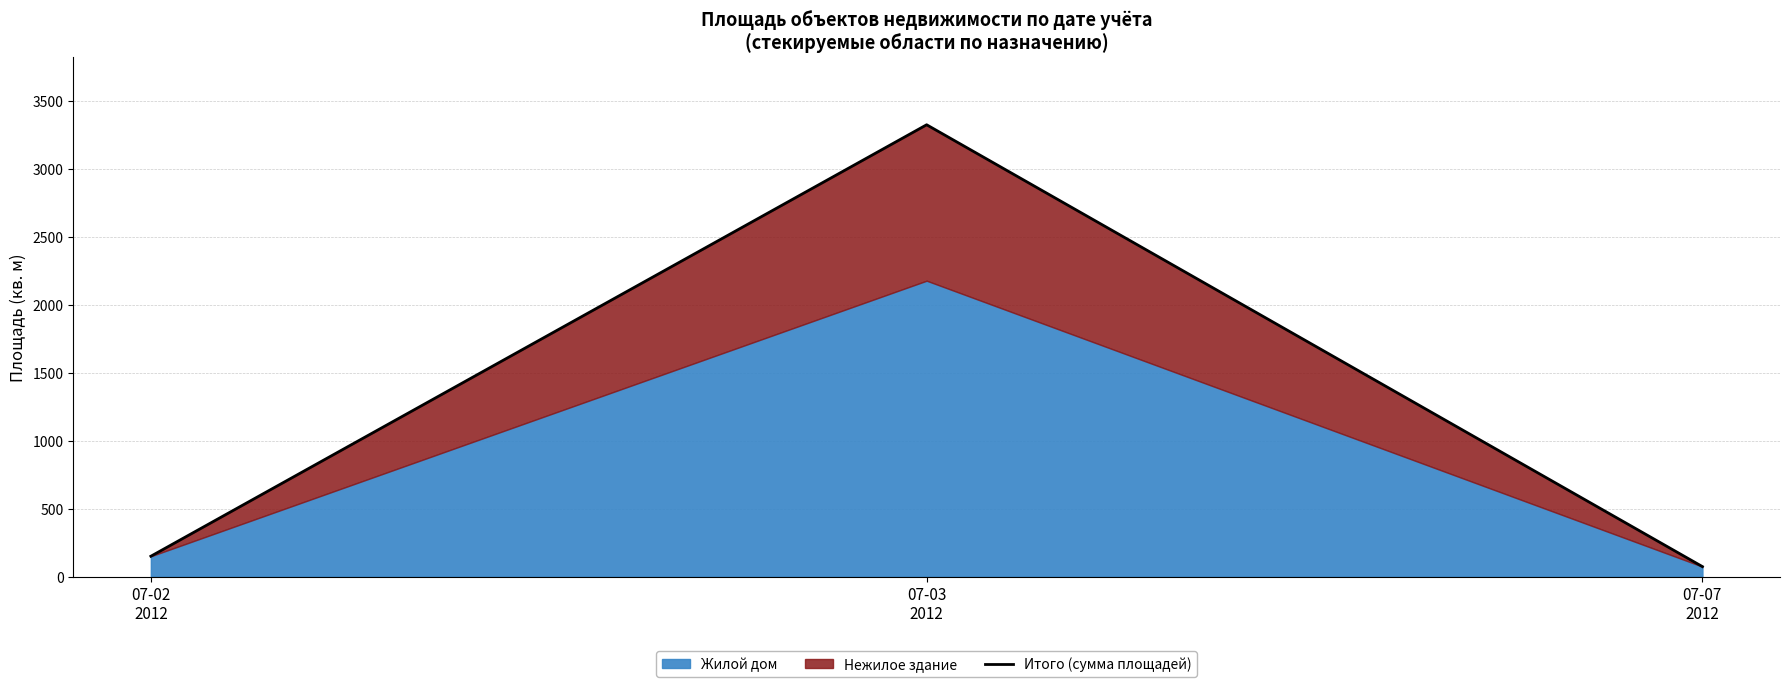

What is the difference between the values at 07-02
2012 and 07-03
2012?

3172.9